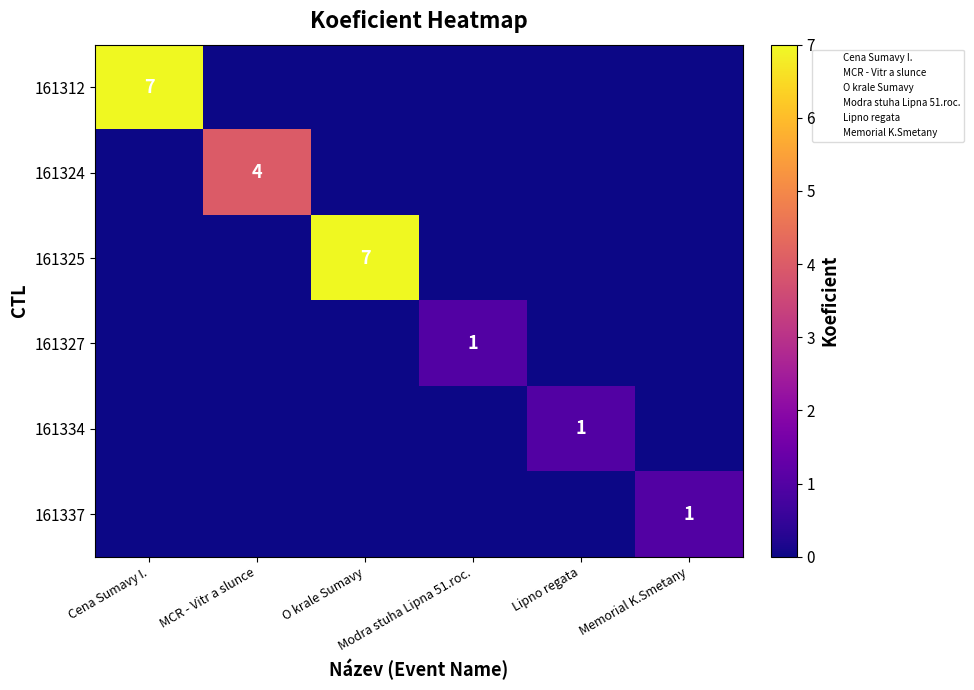

At how many categories does at least one series exceed 3?

3